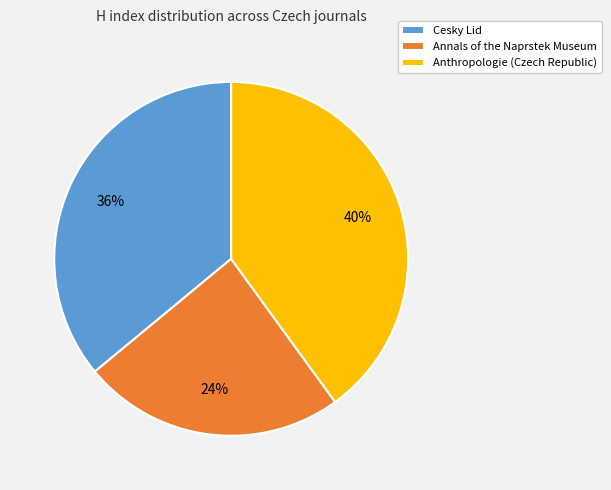

Rank the categories by value from lowest to highest.

Annals of the Naprstek Museum, Cesky Lid, Anthropologie (Czech Republic)